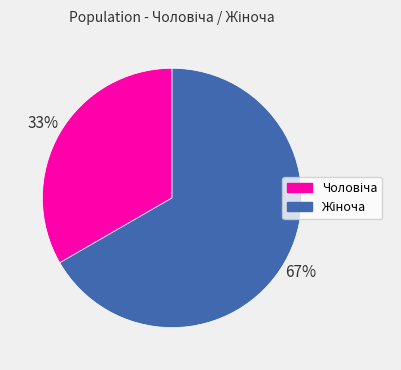

Count the number of slices in the pie.

2